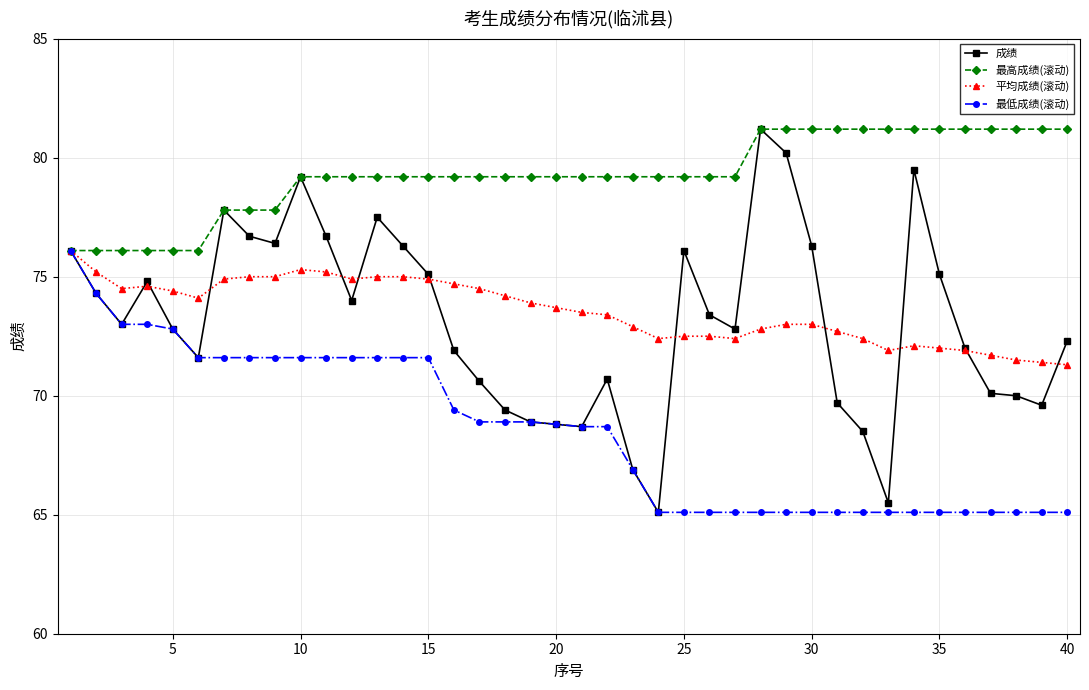

What are all the series names shown in the legend?

成绩, 最高成绩(滚动), 平均成绩(滚动), 最低成绩(滚动)